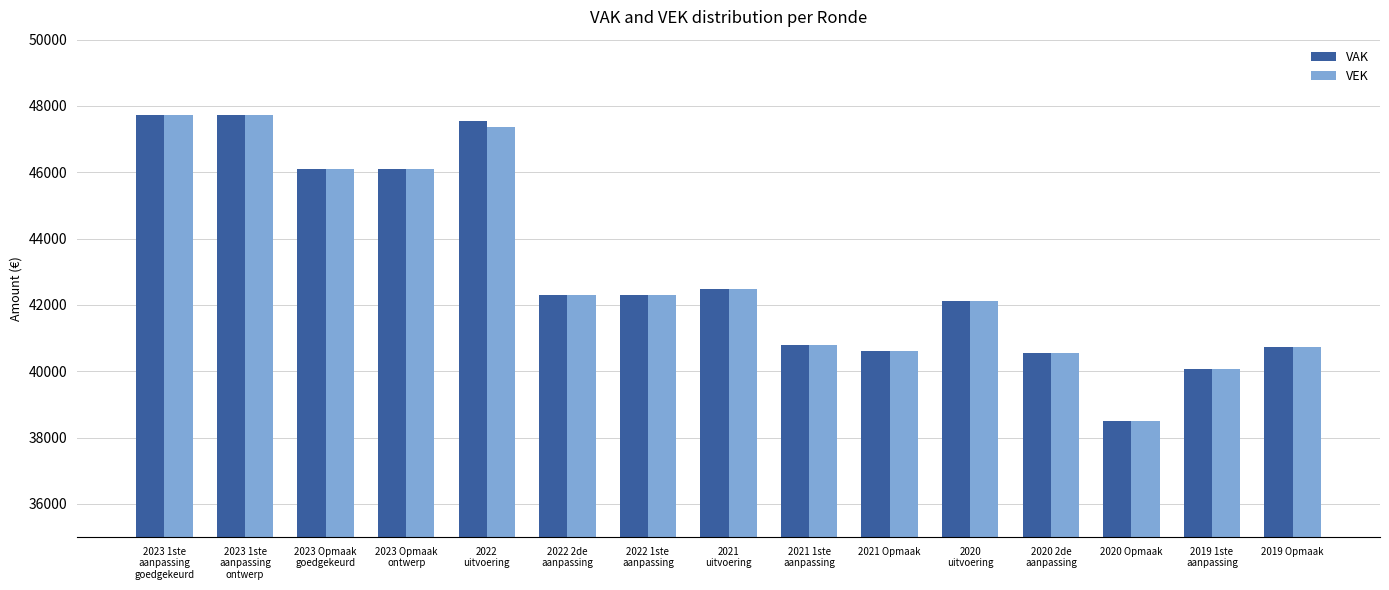

What is the label of the 5th bar from the left?

2022
uitvoering